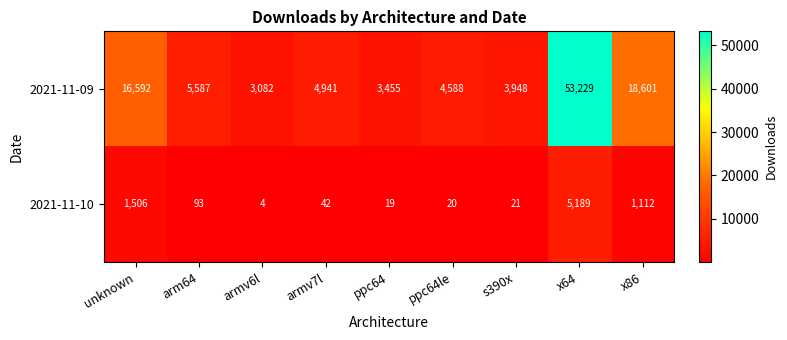

List the series in order of their peak value, lowest first.

2021-11-10, 2021-11-09